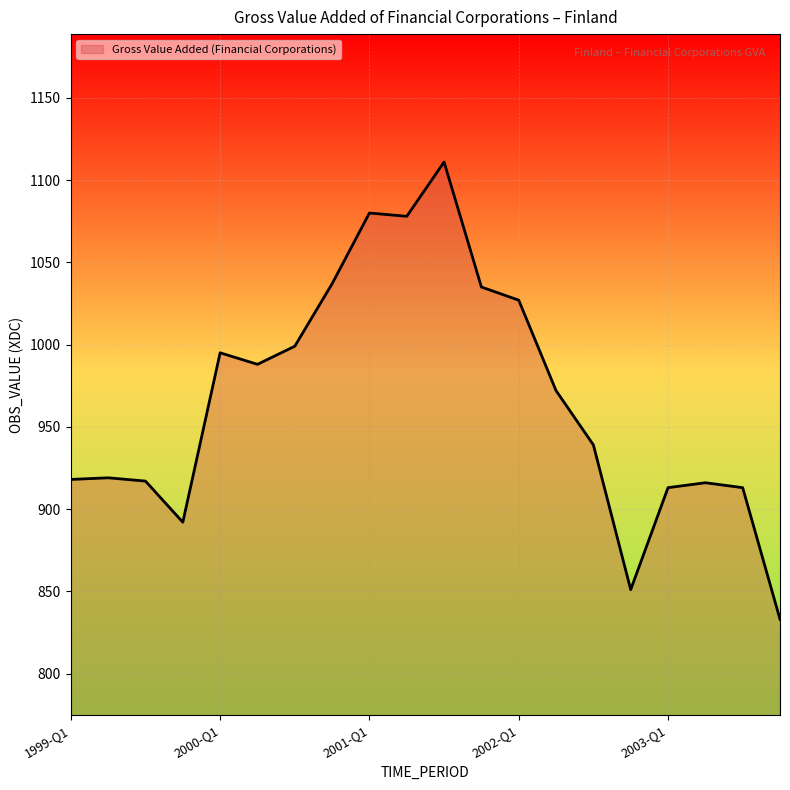

What is the greatest value displayed?

1111